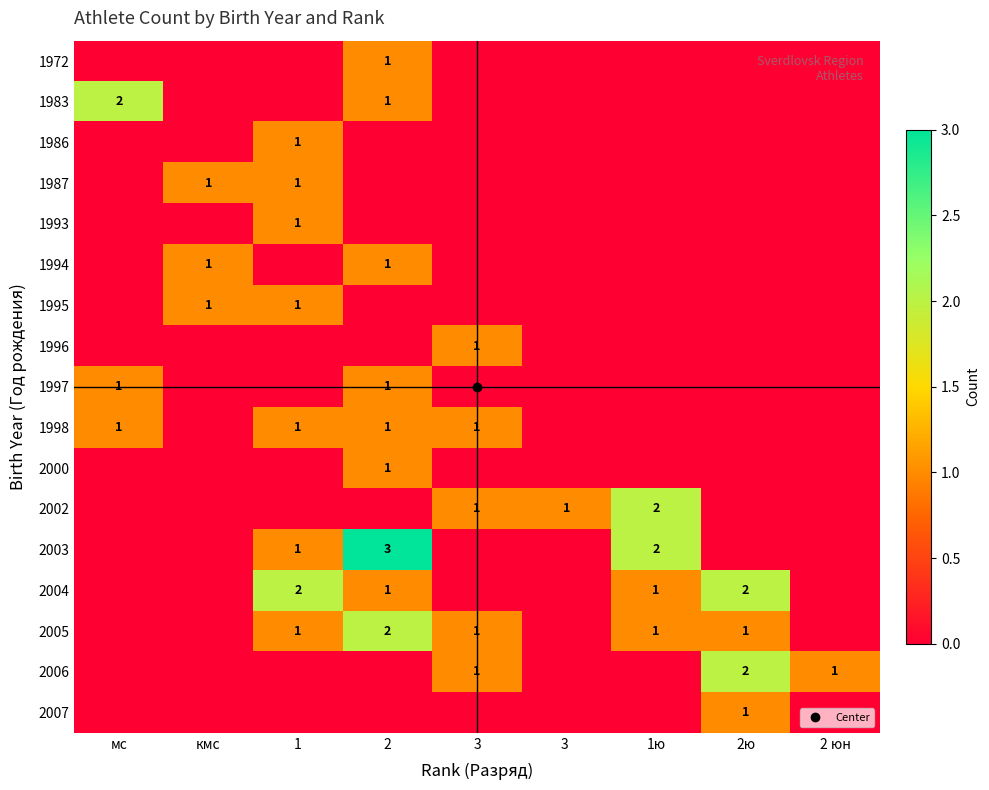

The 1994 series shows 1 at кмс. True or false?

False